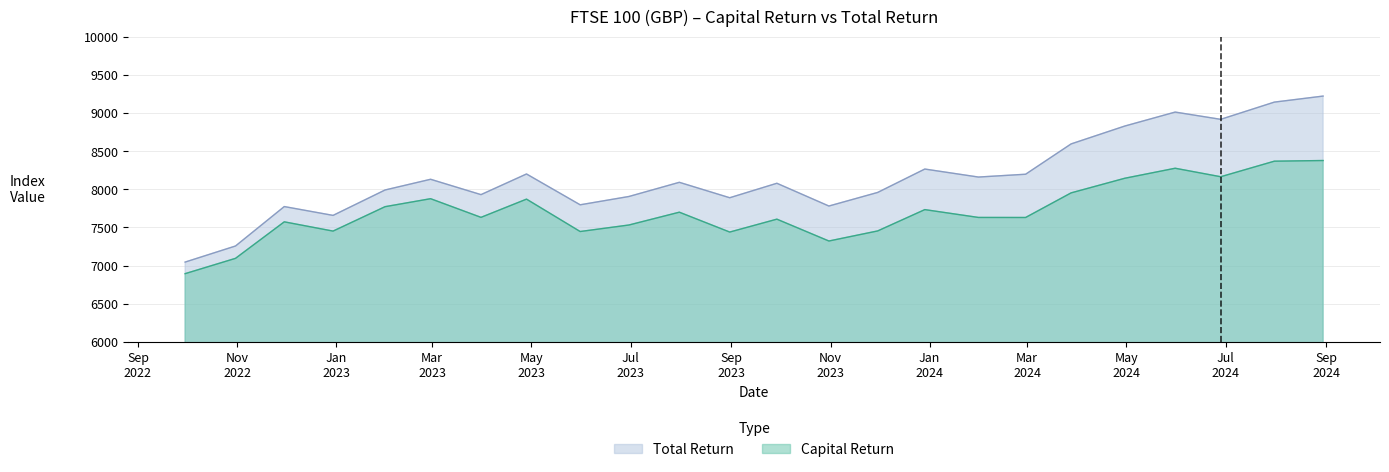

What is the smallest value displayed?

6893.8